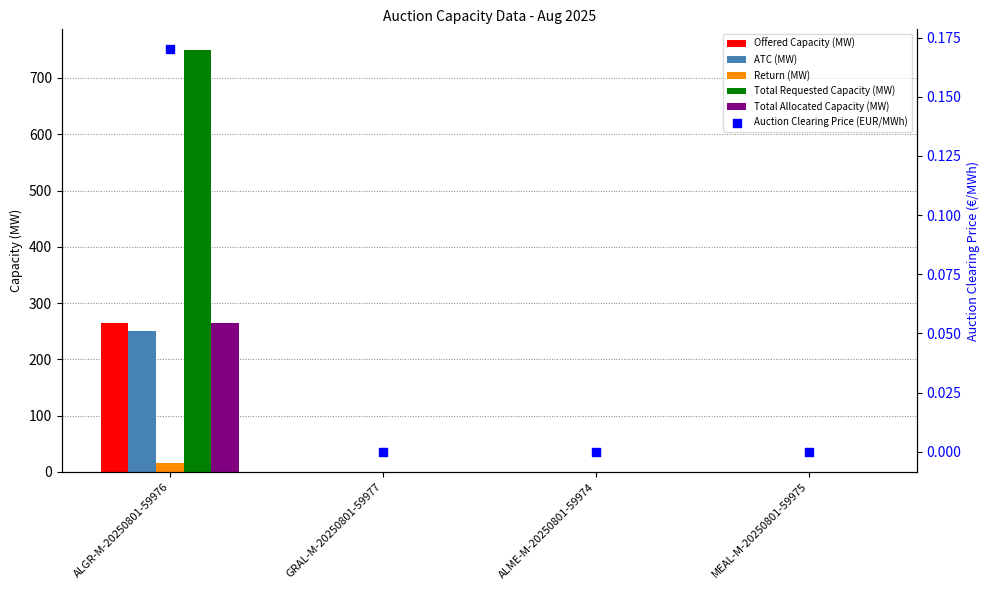

At how many categories does at least one series exceed 215?

1